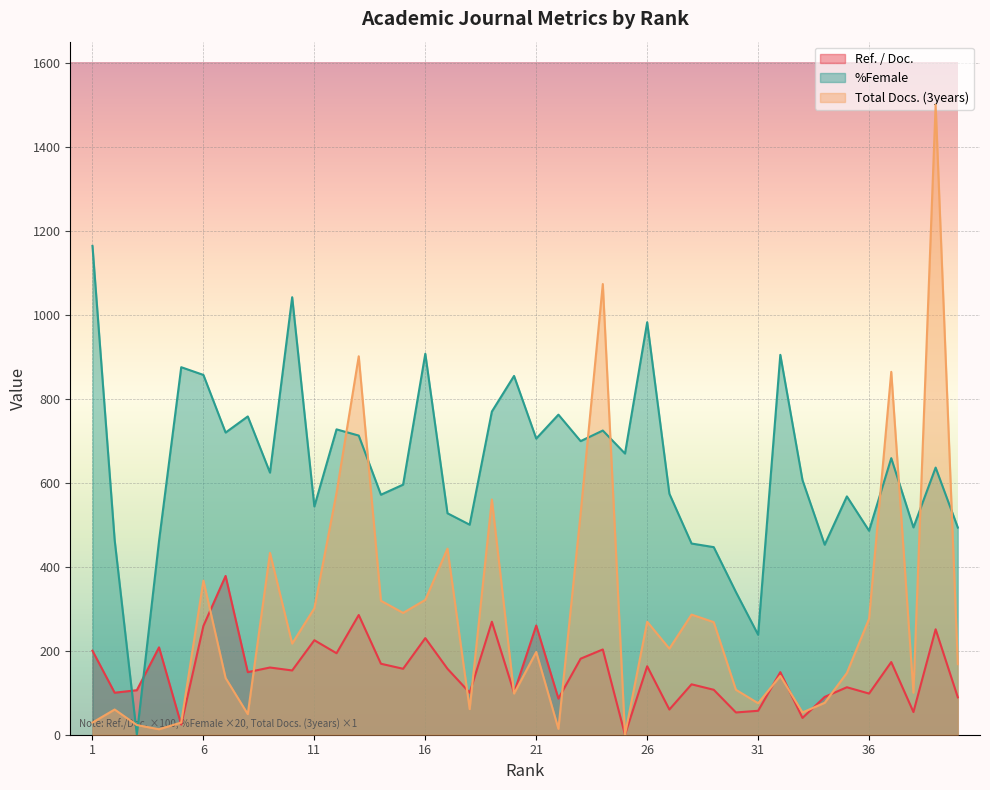

How many intersections are there between %Female and Ref. / Doc.?

2